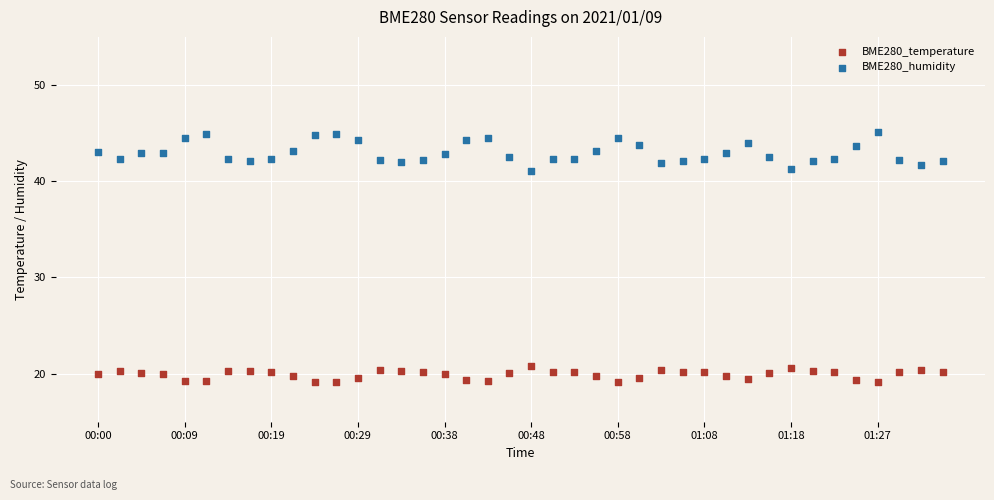

Which series has the widest spread of Y values?

BME280_humidity